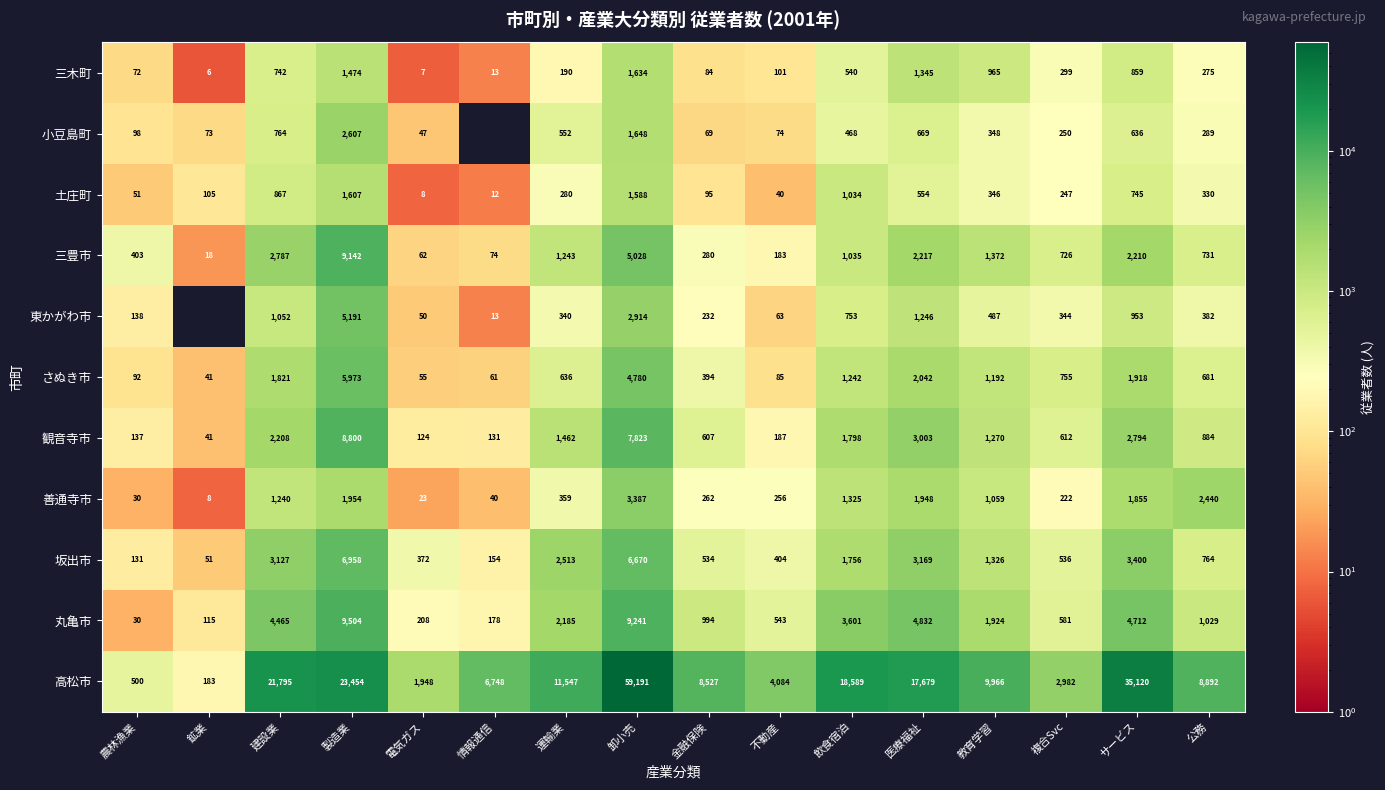

Which label corresponds to the smallest value in the chart?

鉱業